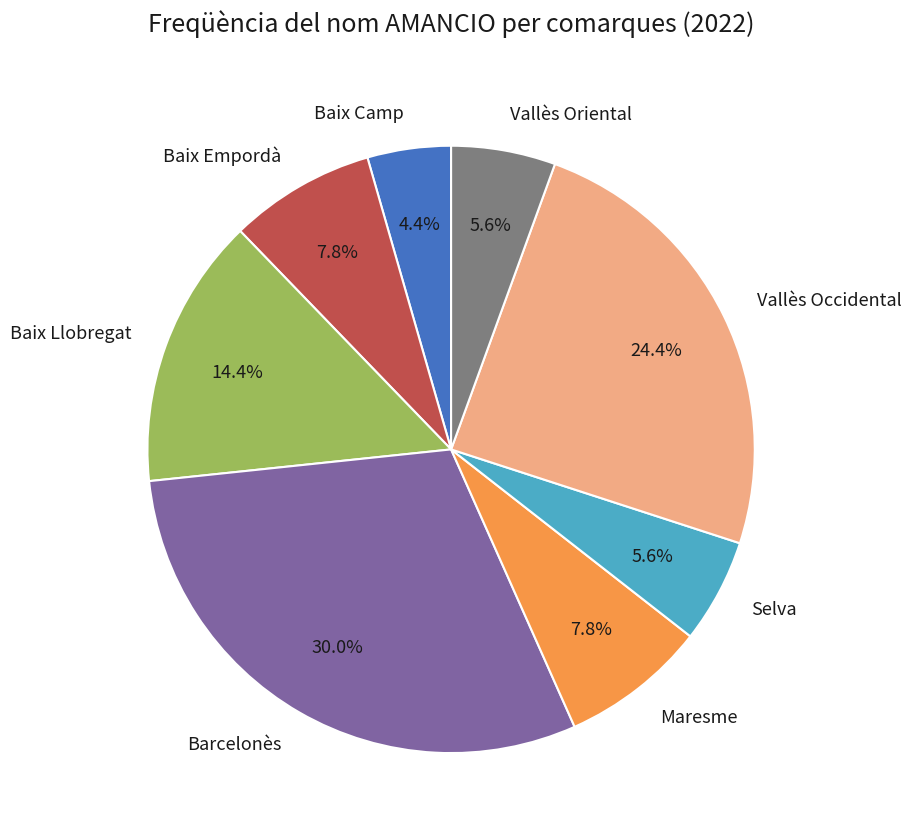

Count the number of slices in the pie.

8